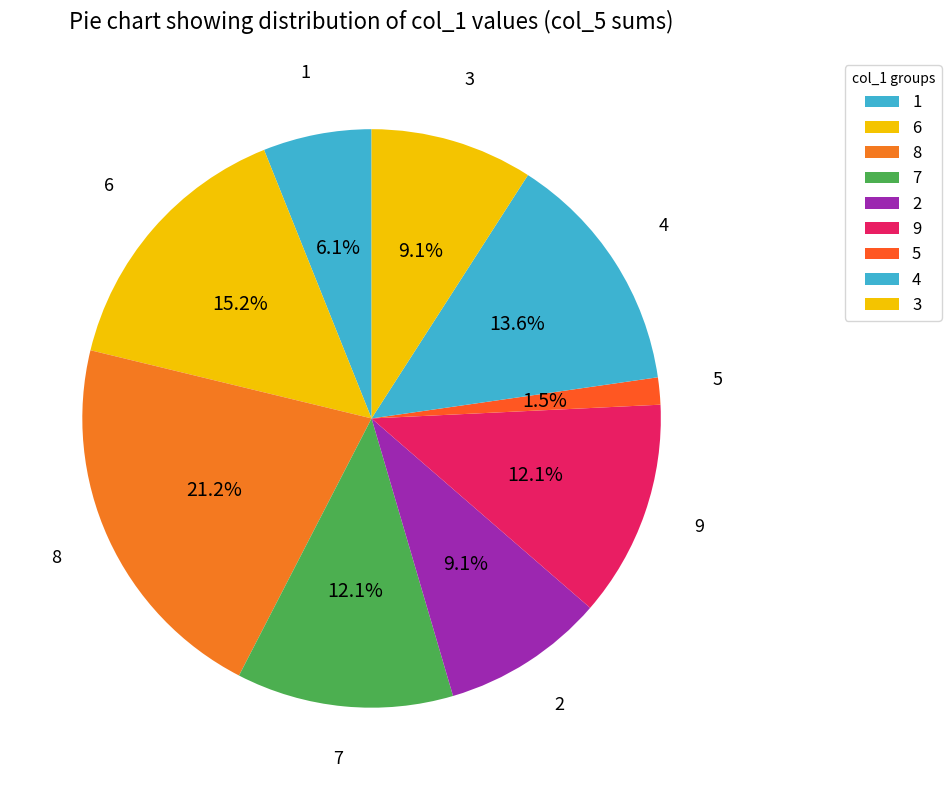

Is it true that 4 is 14% of the pie?

False